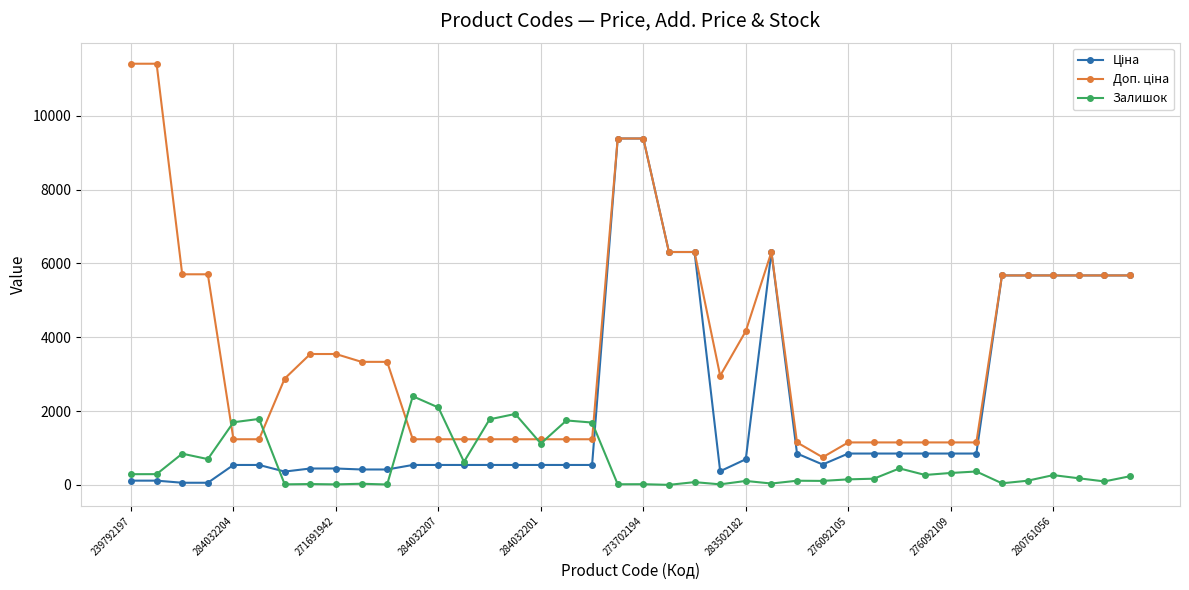

What is the maximum value shown in the chart?

11410.0